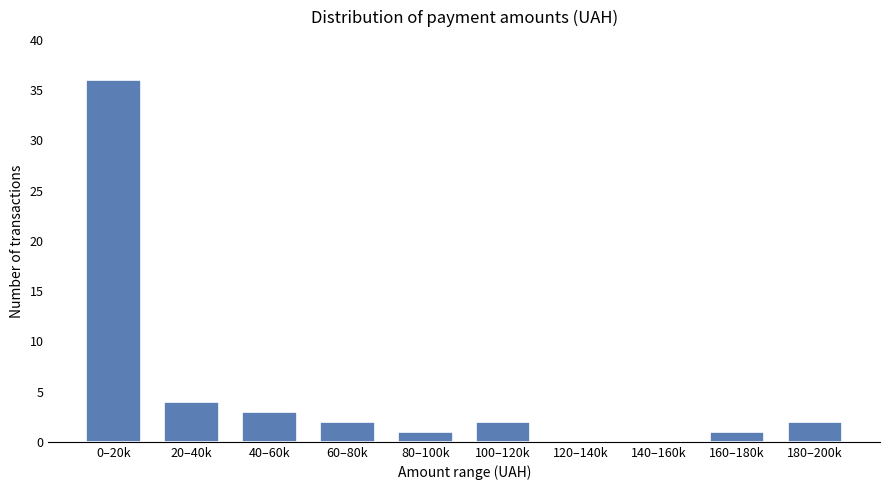

Reading left to right, what are all the values shown in this chart?

0–20k=36	20–40k=4	40–60k=3	60–80k=2	80–100k=1	100–120k=2	120–140k=0	140–160k=0	160–180k=1	180–200k=2